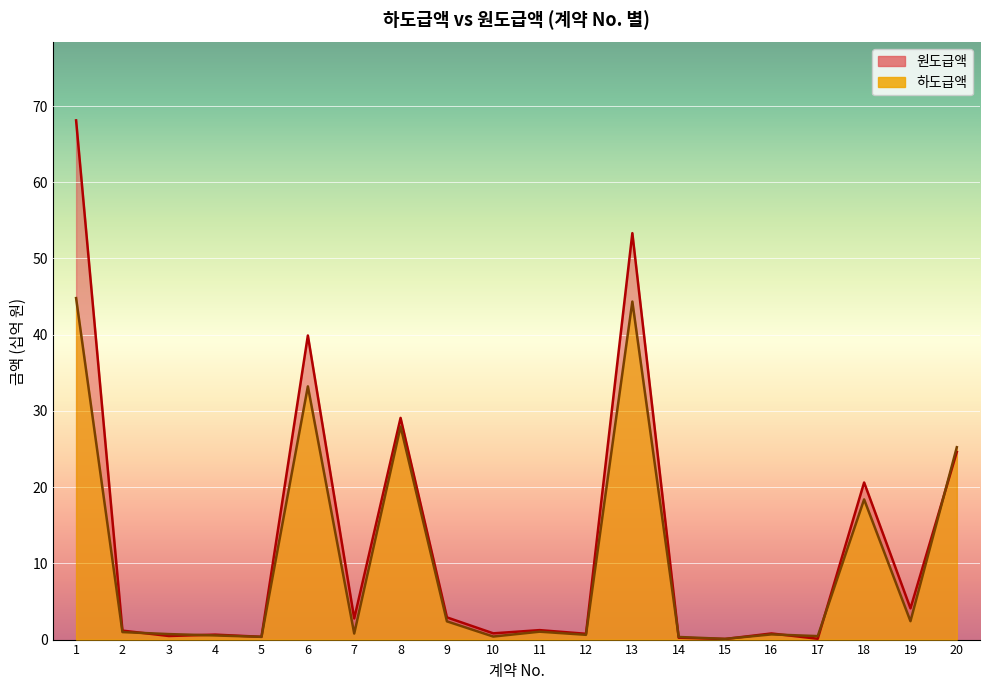

How many times do 하도급액 and 원도급액 cross each other?

7